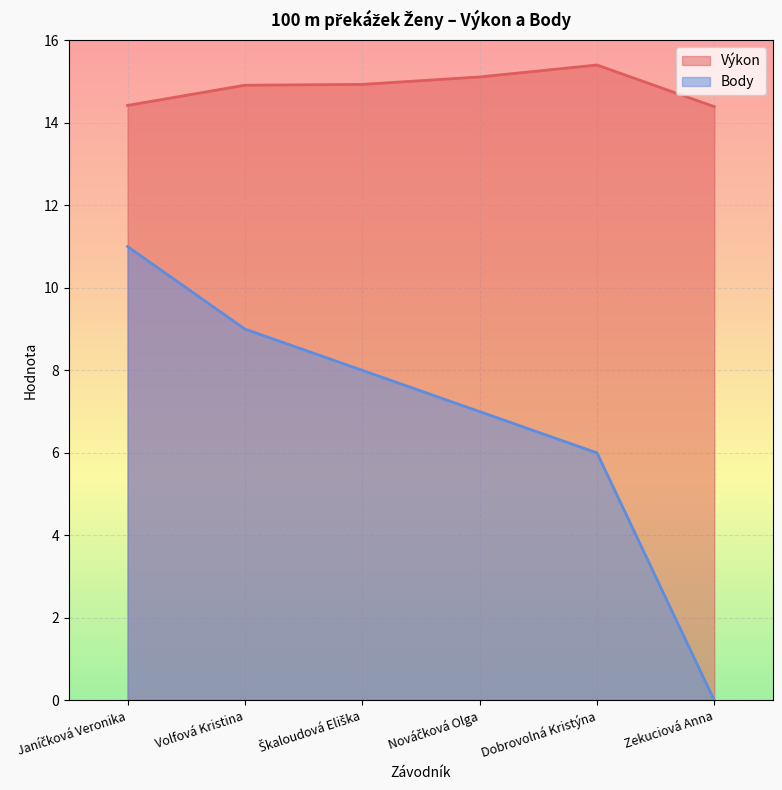

Reading right to left, list all the values displayed in this chart.

Výkon: Zekuciová Anna=14.4	Dobrovolná Kristýna=15.4	Nováčková Olga=15.1	Škaloudová Eliška=14.9	Volfová Kristina=14.9	Janíčková Veronika=14.4
Body: Zekuciová Anna=0.0	Dobrovolná Kristýna=6.0	Nováčková Olga=7.0	Škaloudová Eliška=8.0	Volfová Kristina=9.0	Janíčková Veronika=11.0